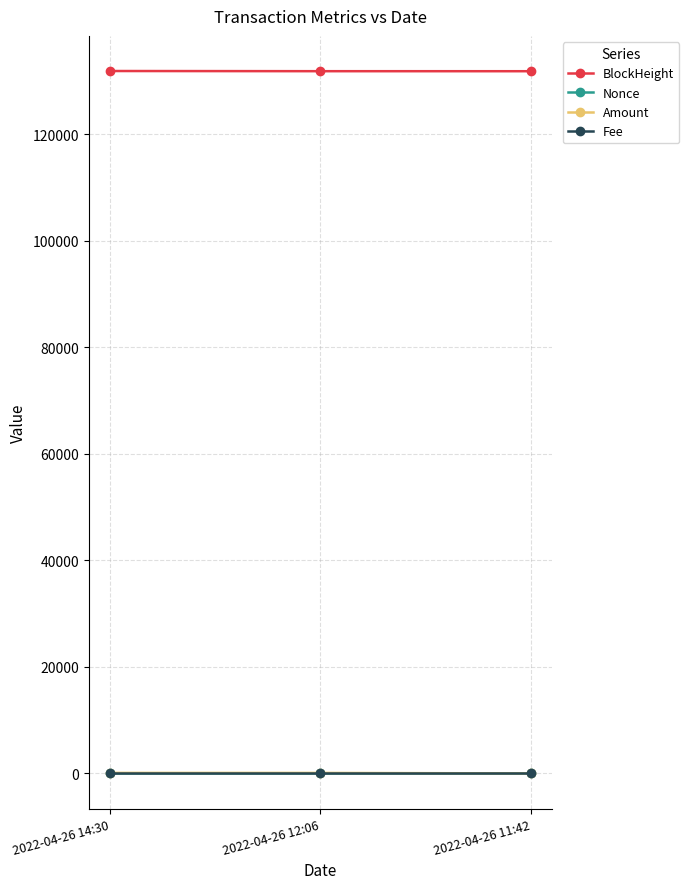

What is the maximum value shown in the chart?

131861.0